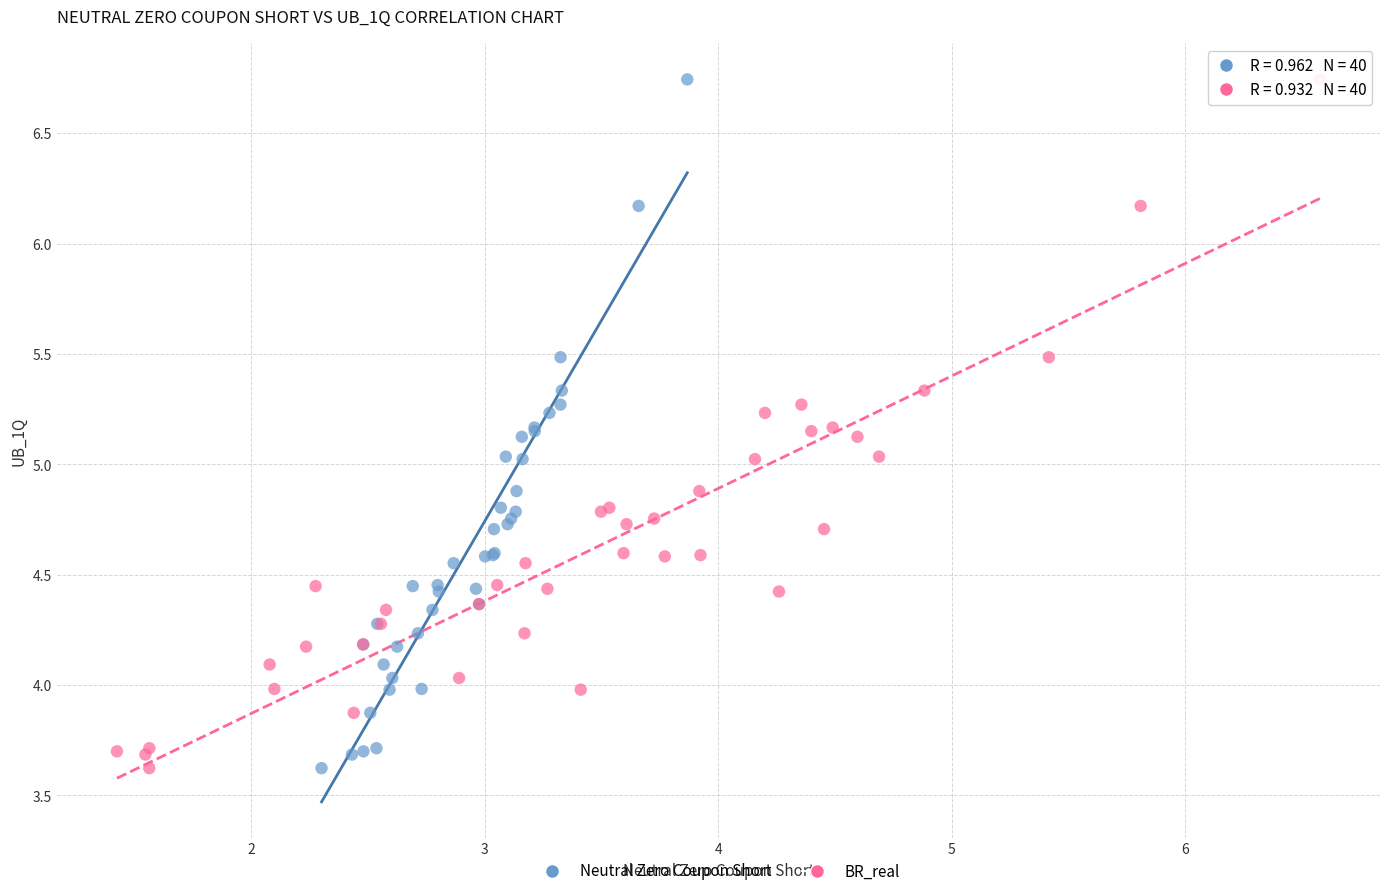

What are all the series names shown in the legend?

Neutral Zero Coupon Short, BR_real